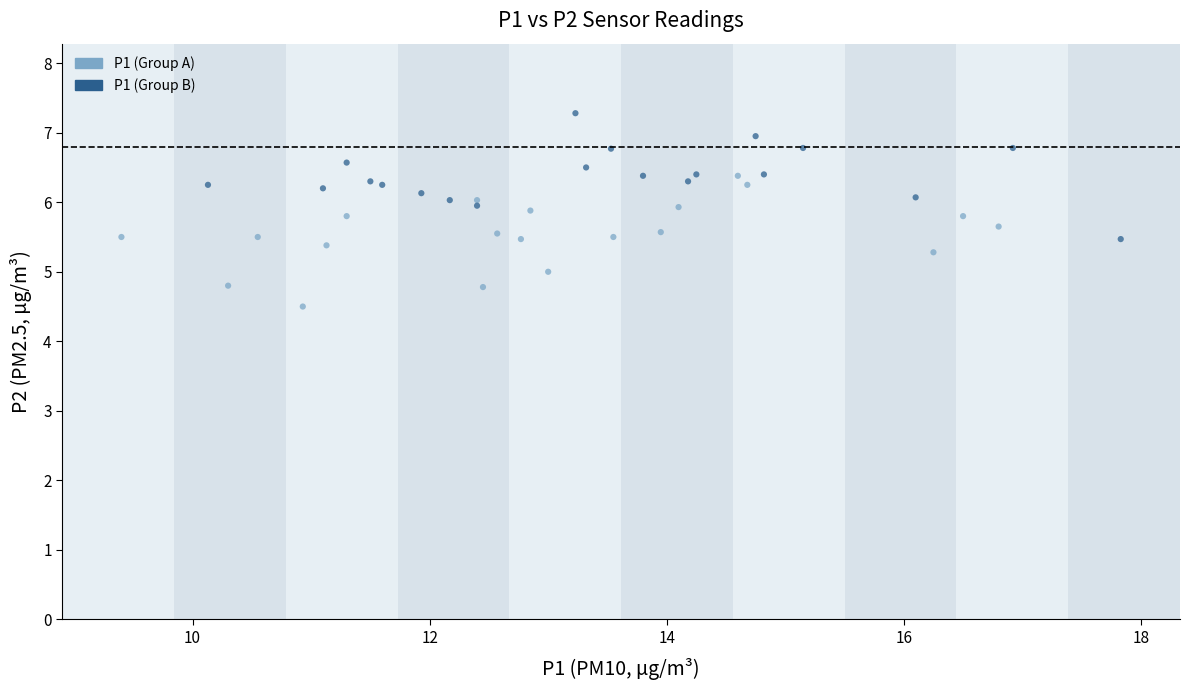

What are all the series names shown in the legend?

P1 (Group A), P1 (Group B)